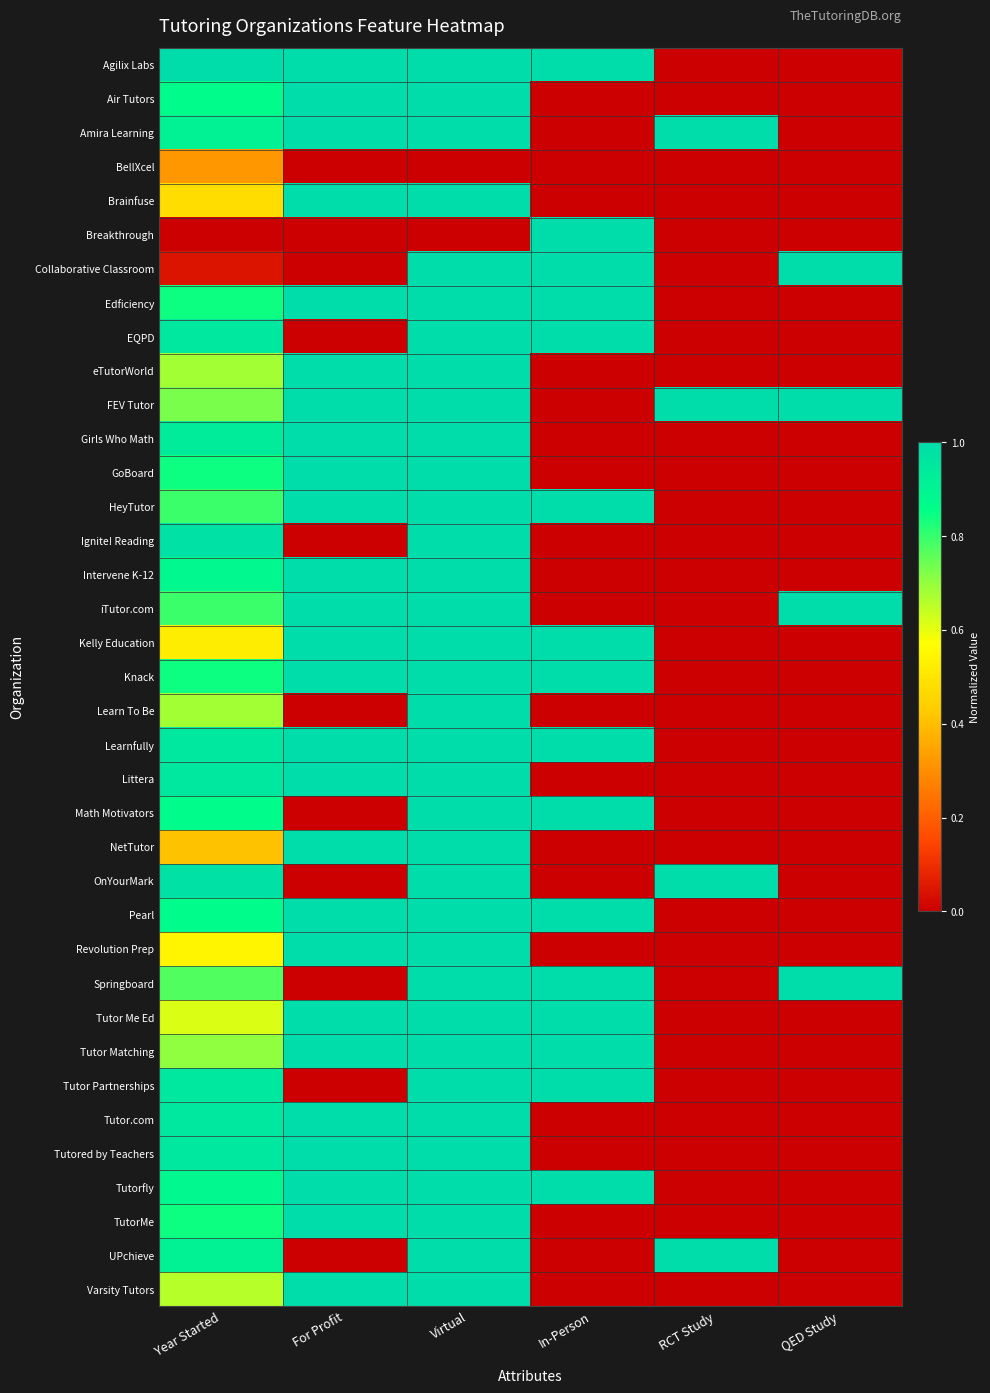

Reading left to right, what are all the values shown in this chart?

Agilix Labs: Year Started=1.0	For Profit=1.0	Virtual=1.0	In-Person=1.0	RCT Study=0.0	QED Study=0.0
Air Tutors: Year Started=0.9	For Profit=1.0	Virtual=1.0	In-Person=0.0	RCT Study=0.0	QED Study=0.0
Amira Learning: Year Started=0.9	For Profit=1.0	Virtual=1.0	In-Person=0.0	RCT Study=1.0	QED Study=0.0
BellXcel: Year Started=0.3	For Profit=0.0	Virtual=0.0	In-Person=0.0	RCT Study=0.0	QED Study=0.0
Brainfuse: Year Started=0.5	For Profit=1.0	Virtual=1.0	In-Person=0.0	RCT Study=0.0	QED Study=0.0
Breakthrough: Year Started=0.0	For Profit=0.0	Virtual=0.0	In-Person=1.0	RCT Study=0.0	QED Study=0.0
Collaborative Classroom: Year Started=0.0	For Profit=0.0	Virtual=1.0	In-Person=1.0	RCT Study=0.0	QED Study=1.0
Edficiency: Year Started=0.8	For Profit=1.0	Virtual=1.0	In-Person=1.0	RCT Study=0.0	QED Study=0.0
EQPD: Year Started=1.0	For Profit=0.0	Virtual=1.0	In-Person=1.0	RCT Study=0.0	QED Study=0.0
eTutorWorld: Year Started=0.7	For Profit=1.0	Virtual=1.0	In-Person=0.0	RCT Study=0.0	QED Study=0.0
FEV Tutor: Year Started=0.7	For Profit=1.0	Virtual=1.0	In-Person=0.0	RCT Study=1.0	QED Study=1.0
Girls Who Math: Year Started=0.9	For Profit=1.0	Virtual=1.0	In-Person=0.0	RCT Study=0.0	QED Study=0.0
GoBoard: Year Started=0.8	For Profit=1.0	Virtual=1.0	In-Person=0.0	RCT Study=0.0	QED Study=0.0
HeyTutor: Year Started=0.8	For Profit=1.0	Virtual=1.0	In-Person=1.0	RCT Study=0.0	QED Study=0.0
Ignite! Reading: Year Started=1.0	For Profit=0.0	Virtual=1.0	In-Person=0.0	RCT Study=0.0	QED Study=0.0
Intervene K-12: Year Started=0.9	For Profit=1.0	Virtual=1.0	In-Person=0.0	RCT Study=0.0	QED Study=0.0
iTutor.com: Year Started=0.8	For Profit=1.0	Virtual=1.0	In-Person=0.0	RCT Study=0.0	QED Study=1.0
Kelly Education: Year Started=0.5	For Profit=1.0	Virtual=1.0	In-Person=1.0	RCT Study=0.0	QED Study=0.0
Knack: Year Started=0.8	For Profit=1.0	Virtual=1.0	In-Person=1.0	RCT Study=0.0	QED Study=0.0
Learn To Be: Year Started=0.7	For Profit=0.0	Virtual=1.0	In-Person=0.0	RCT Study=0.0	QED Study=0.0
Learnfully: Year Started=1.0	For Profit=1.0	Virtual=1.0	In-Person=1.0	RCT Study=0.0	QED Study=0.0
Littera: Year Started=1.0	For Profit=1.0	Virtual=1.0	In-Person=0.0	RCT Study=0.0	QED Study=0.0
Math Motivators: Year Started=0.9	For Profit=0.0	Virtual=1.0	In-Person=1.0	RCT Study=0.0	QED Study=0.0
NetTutor: Year Started=0.4	For Profit=1.0	Virtual=1.0	In-Person=0.0	RCT Study=0.0	QED Study=0.0
OnYourMark: Year Started=1.0	For Profit=0.0	Virtual=1.0	In-Person=0.0	RCT Study=1.0	QED Study=0.0
Pearl: Year Started=0.9	For Profit=1.0	Virtual=1.0	In-Person=1.0	RCT Study=0.0	QED Study=0.0
Revolution Prep: Year Started=0.5	For Profit=1.0	Virtual=1.0	In-Person=0.0	RCT Study=0.0	QED Study=0.0
Springboard: Year Started=0.8	For Profit=0.0	Virtual=1.0	In-Person=1.0	RCT Study=0.0	QED Study=1.0
Tutor Me Ed: Year Started=0.6	For Profit=1.0	Virtual=1.0	In-Person=1.0	RCT Study=0.0	QED Study=0.0
Tutor Matching: Year Started=0.7	For Profit=1.0	Virtual=1.0	In-Person=1.0	RCT Study=0.0	QED Study=0.0
Tutor Partnerships: Year Started=1.0	For Profit=0.0	Virtual=1.0	In-Person=1.0	RCT Study=0.0	QED Study=0.0
Tutor.com: Year Started=1.0	For Profit=1.0	Virtual=1.0	In-Person=0.0	RCT Study=0.0	QED Study=0.0
Tutored by Teachers: Year Started=1.0	For Profit=1.0	Virtual=1.0	In-Person=0.0	RCT Study=0.0	QED Study=0.0
Tutorfly: Year Started=0.9	For Profit=1.0	Virtual=1.0	In-Person=1.0	RCT Study=0.0	QED Study=0.0
TutorMe: Year Started=0.8	For Profit=1.0	Virtual=1.0	In-Person=0.0	RCT Study=0.0	QED Study=0.0
UPchieve: Year Started=0.9	For Profit=0.0	Virtual=1.0	In-Person=0.0	RCT Study=1.0	QED Study=0.0
Varsity Tutors: Year Started=0.7	For Profit=1.0	Virtual=1.0	In-Person=0.0	RCT Study=0.0	QED Study=0.0